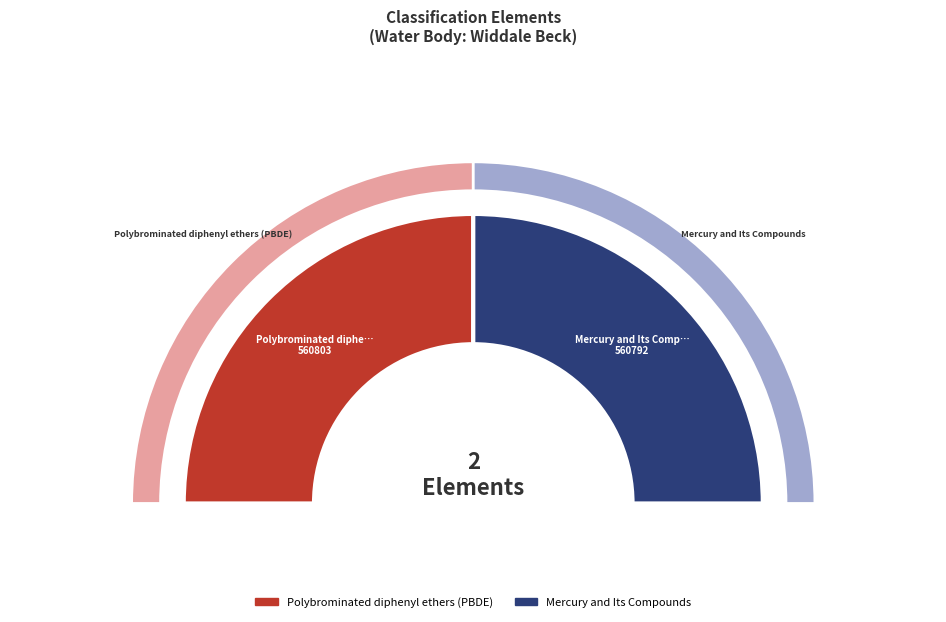

Which slice is the largest?

Polybrominated diphenyl ethers (PBDE)